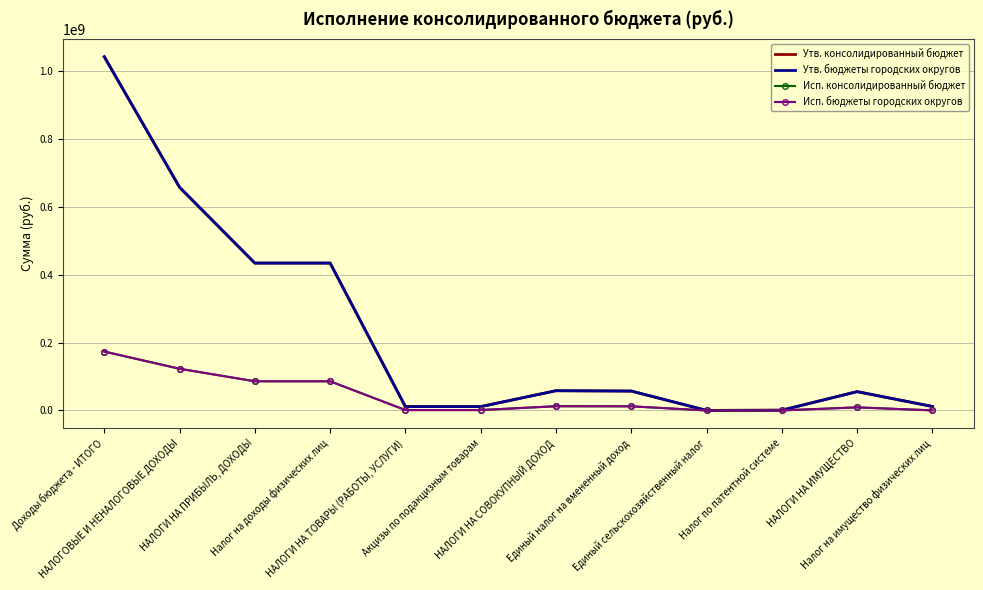

What are all the series names shown in the legend?

Утв. консолидированный бюджет, Утв. бюджеты городских округов, Исп. консолидированный бюджет, Исп. бюджеты городских округов